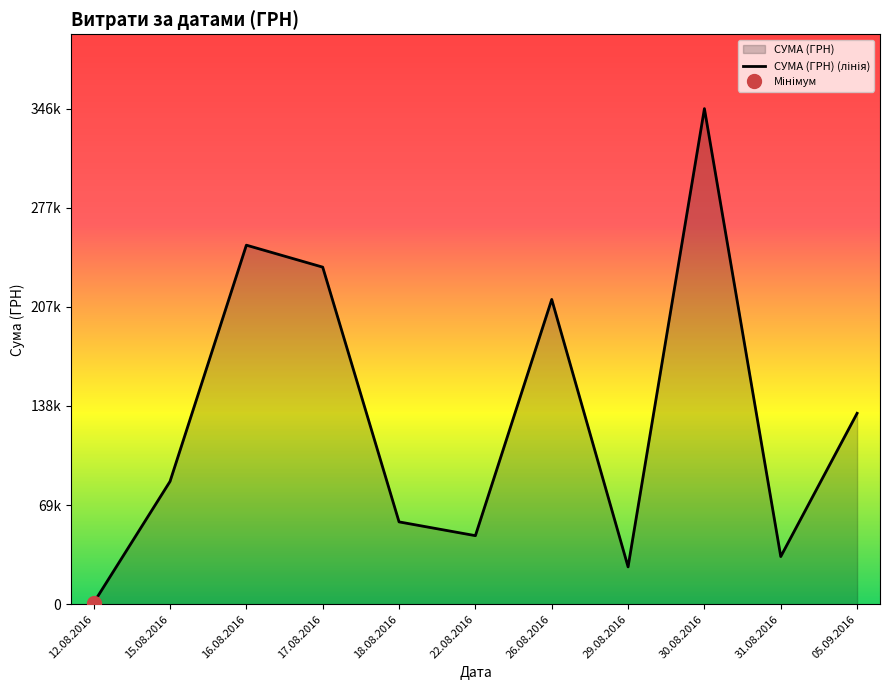

What is the label of the 10th point from the left?

31.08.2016